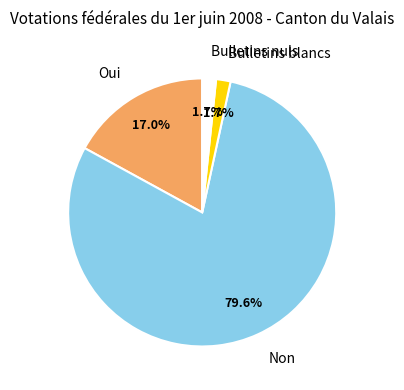

How many segments does this pie chart have?

4